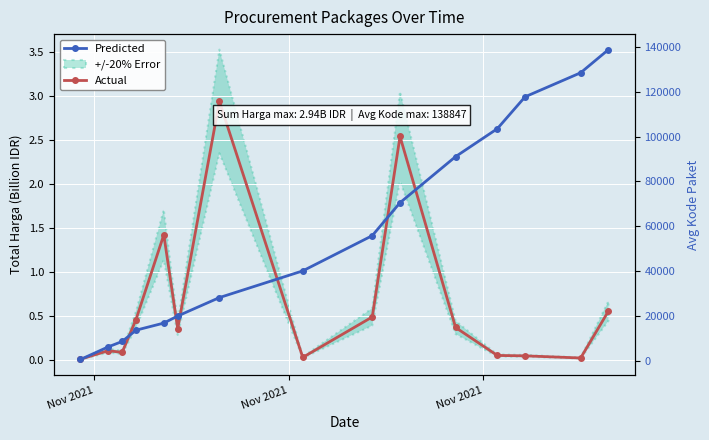

Reading left to right, list all the values displayed in this chart.

Actual: 0.0	0.1	0.1	0.5	1.4	0.4	2.9	0.0	0.5	2.5	0.4	0.1	0.1	0.0	0.6
Predicted: 570.0	6207.0	8611.0	13652.0	16823.0	19980.0	28196.0	40112.0	55826.0	70542.0	91101.0	103541.0	117783.0	128516.0	138847.0